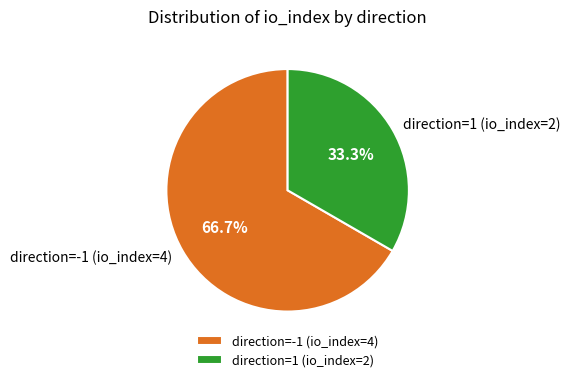

Approximately how many times larger is the value at direction=-1 (io_index=4) compared to direction=1 (io_index=2)?

2.0